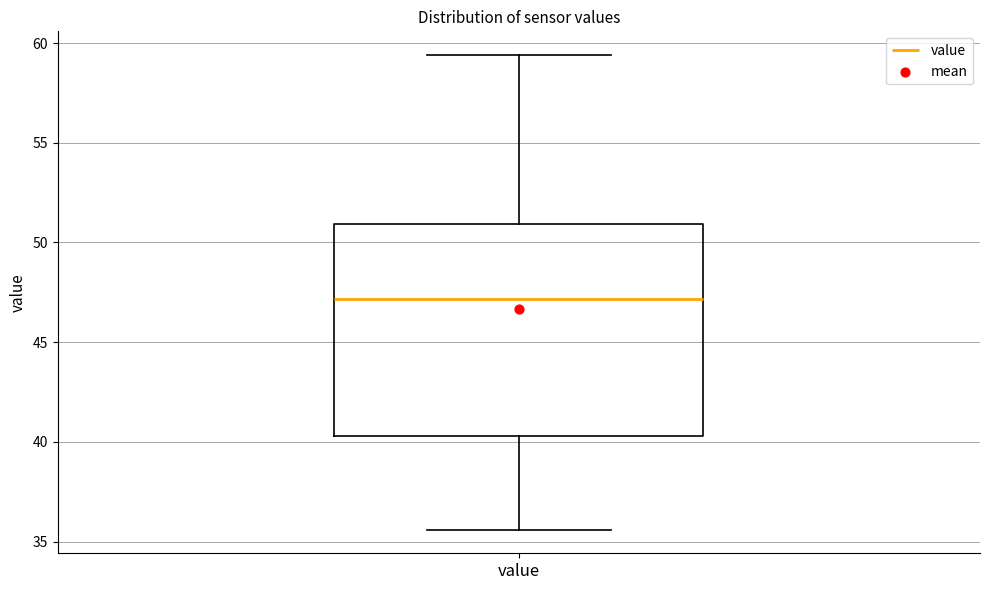

Where is the lower edge of the box for value on the y-axis? The values are not printed on the chart, so give them approximately, as read against the axis.

40.5